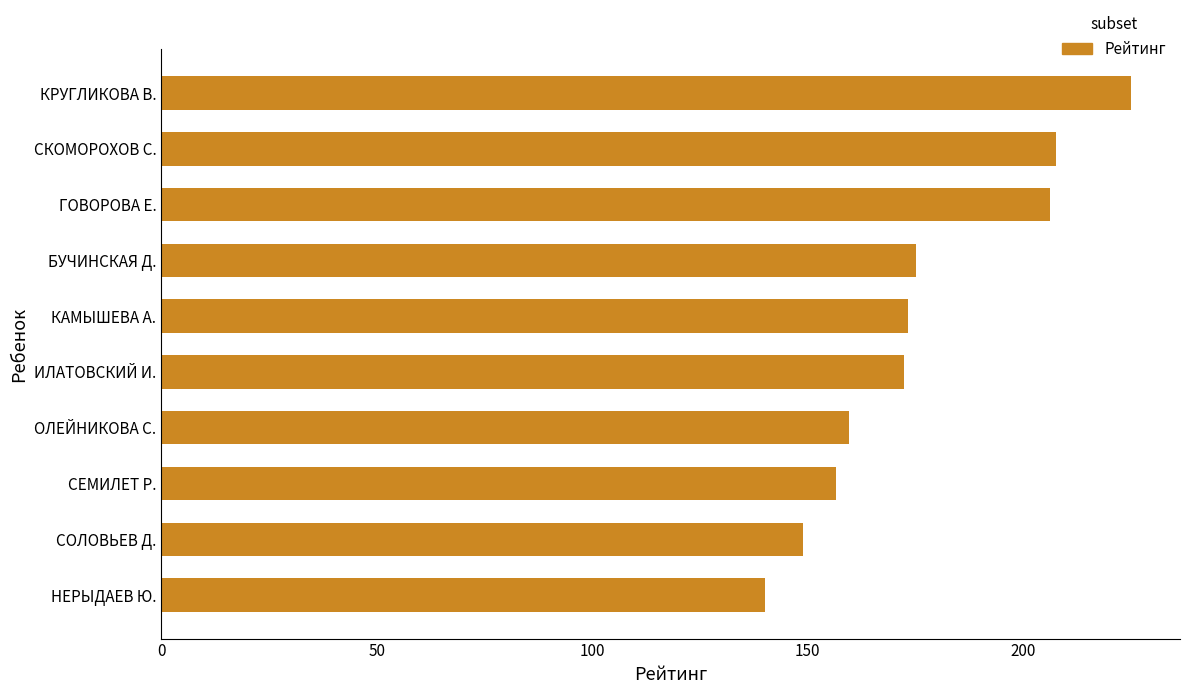

At which label is the value closest to 182?

БУЧИНСКАЯ Д.